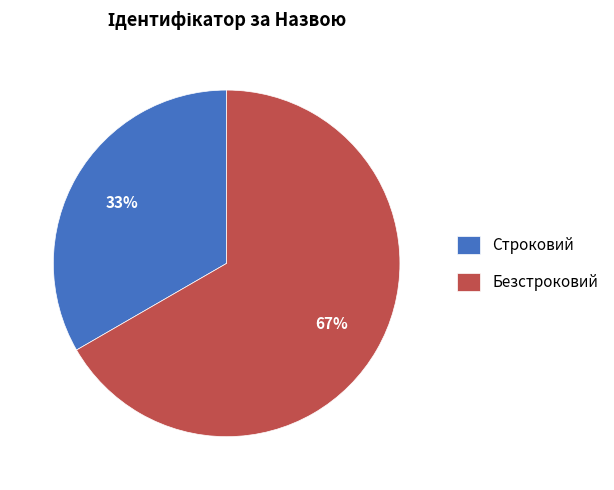

What is the majority slice?

Безстроковий